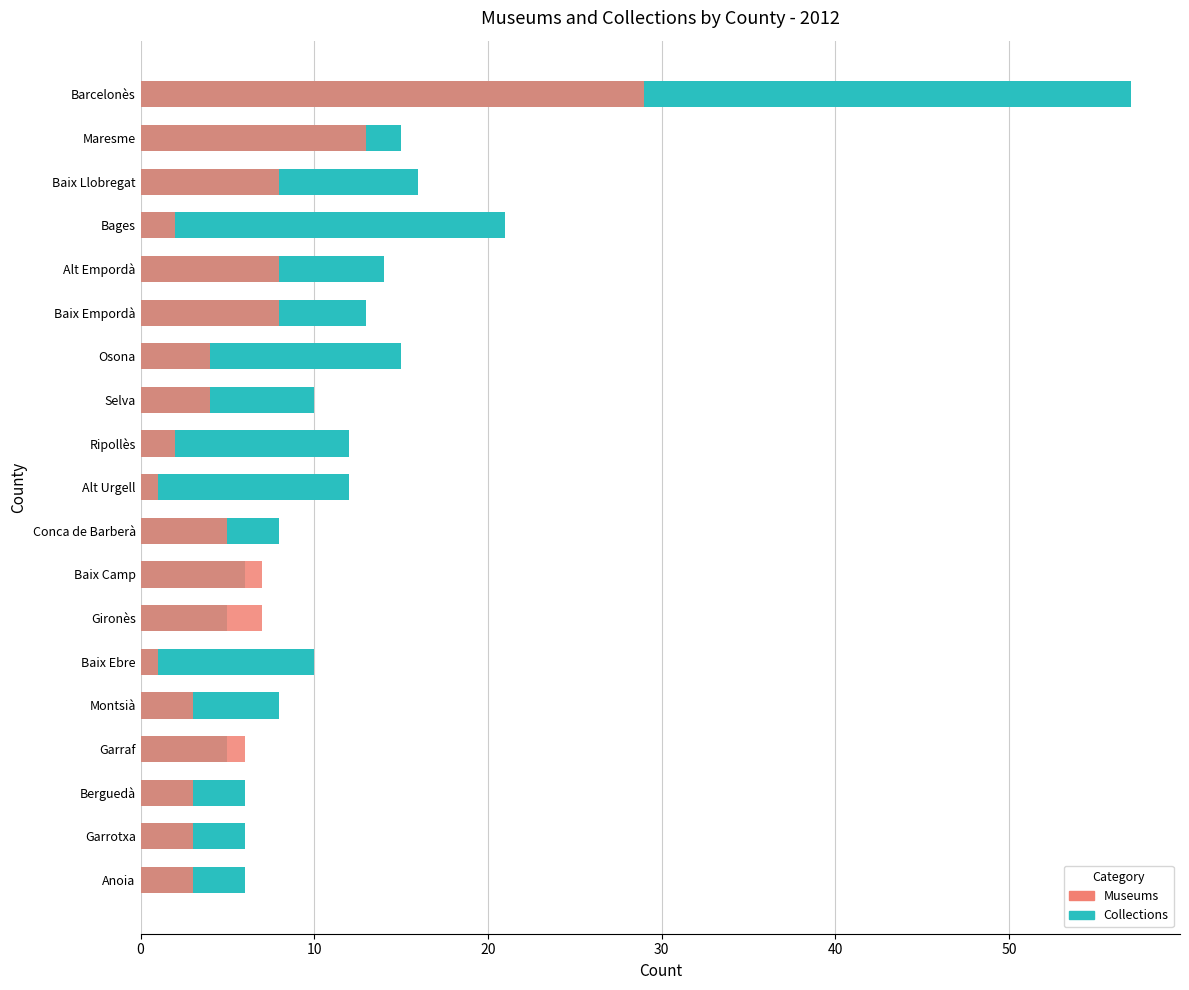

What are all the series names shown in the legend?

Collections, Museums